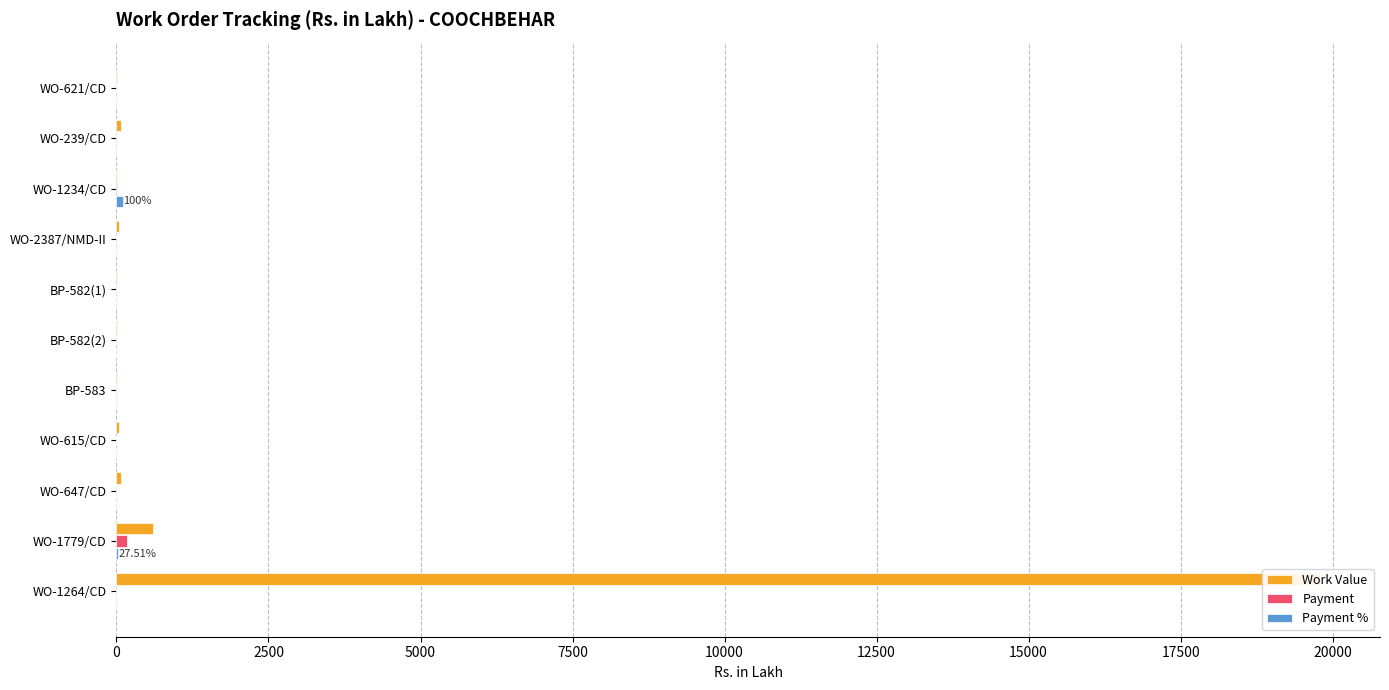

The Work Value series shows 19789.3 at WO-1264/CD. True or false?

True